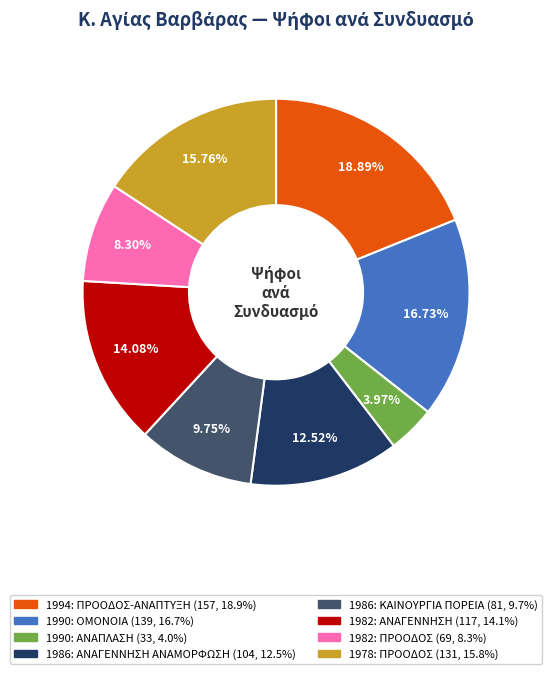

Is 1982: ΑΝΑΓΕΝΝΗΣΗ the majority of the pie?

No